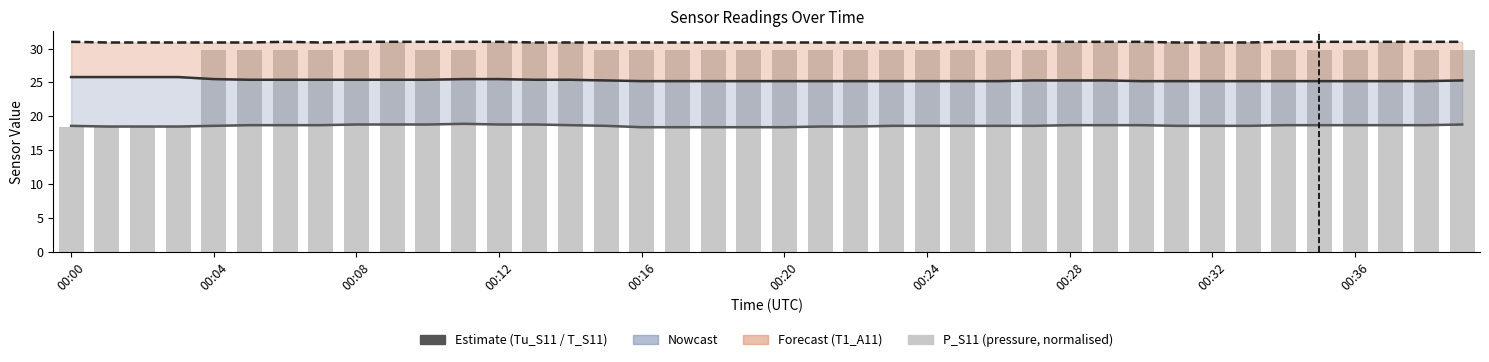

What is the minimum value for T1_A11?

30.9